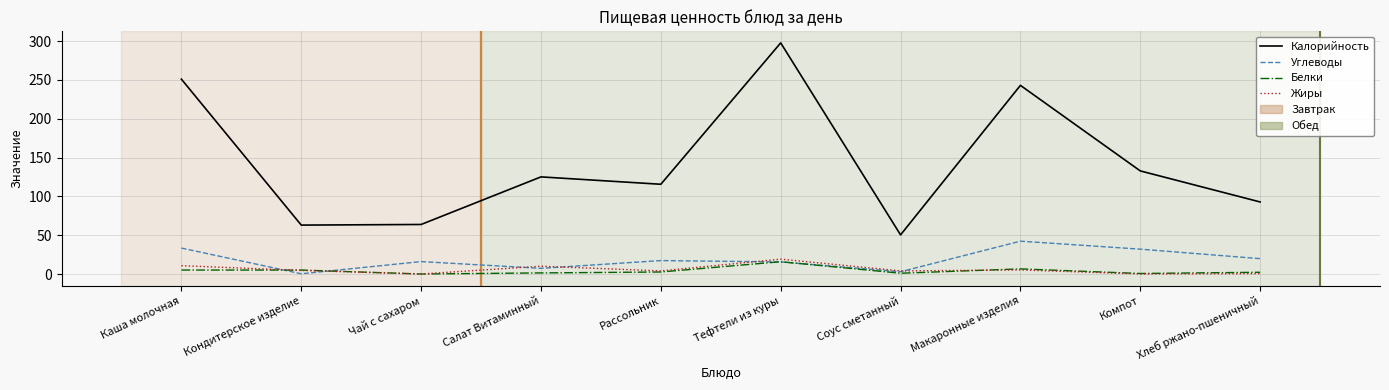

How many lines are shown in the chart?

4